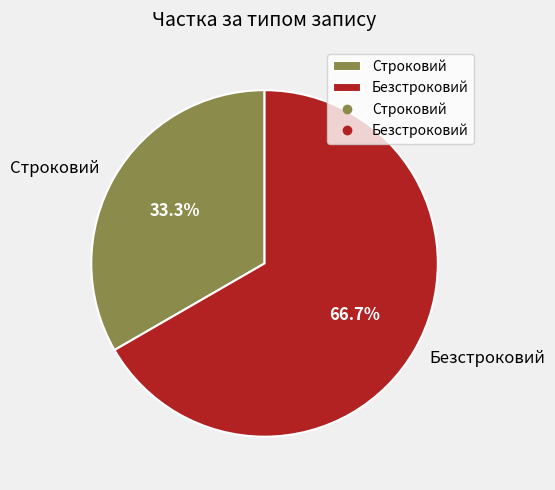

To the nearest percent, what percentage of the pie is Строковий?

33%